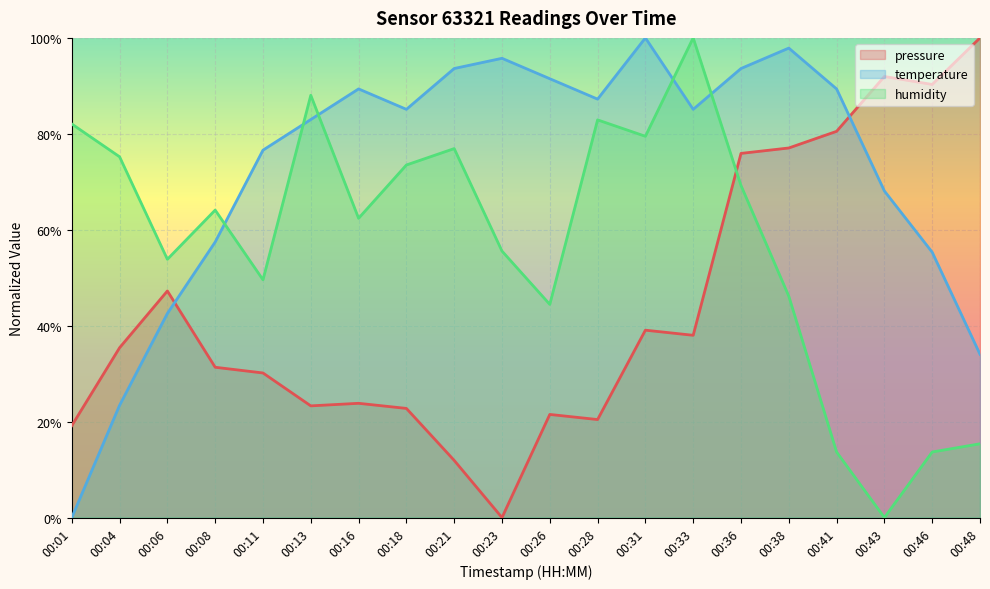

Reading left to right, extract all data points from this chart.

pressure: 00:01=0.2	00:04=0.4	00:06=0.5	00:08=0.3	00:11=0.3	00:13=0.2	00:16=0.2	00:18=0.2	00:21=0.1	00:23=0.0	00:26=0.2	00:28=0.2	00:31=0.4	00:33=0.4	00:36=0.8	00:38=0.8	00:41=0.8	00:43=0.9	00:46=0.9	00:48=1.0
temperature: 00:01=0.0	00:04=0.2	00:06=0.4	00:08=0.6	00:11=0.8	00:13=0.8	00:16=0.9	00:18=0.9	00:21=0.9	00:23=1.0	00:26=0.9	00:28=0.9	00:31=1.0	00:33=0.9	00:36=0.9	00:38=1.0	00:41=0.9	00:43=0.7	00:46=0.6	00:48=0.3
humidity: 00:01=0.8	00:04=0.8	00:06=0.5	00:08=0.6	00:11=0.5	00:13=0.9	00:16=0.6	00:18=0.7	00:21=0.8	00:23=0.6	00:26=0.4	00:28=0.8	00:31=0.8	00:33=1.0	00:36=0.7	00:38=0.5	00:41=0.1	00:43=0.0	00:46=0.1	00:48=0.2